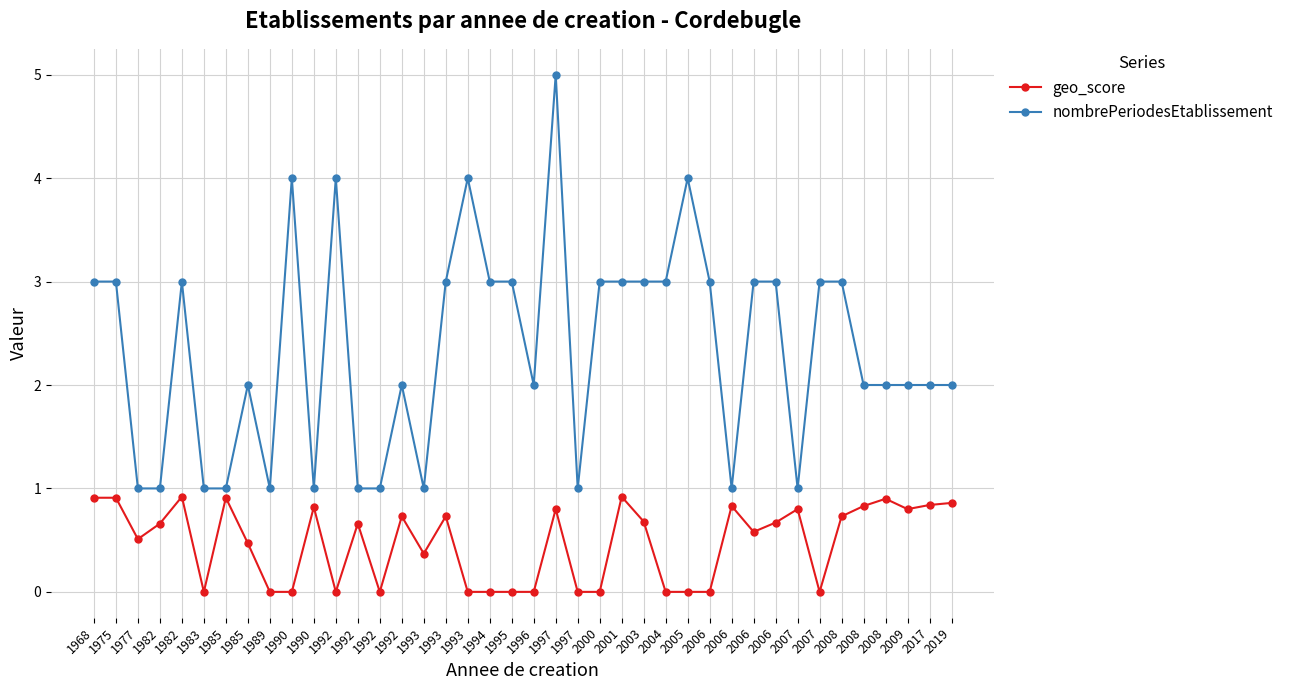

Between 1982 and 2000, which series saw the biggest shift?

nombrePeriodesEtablissement